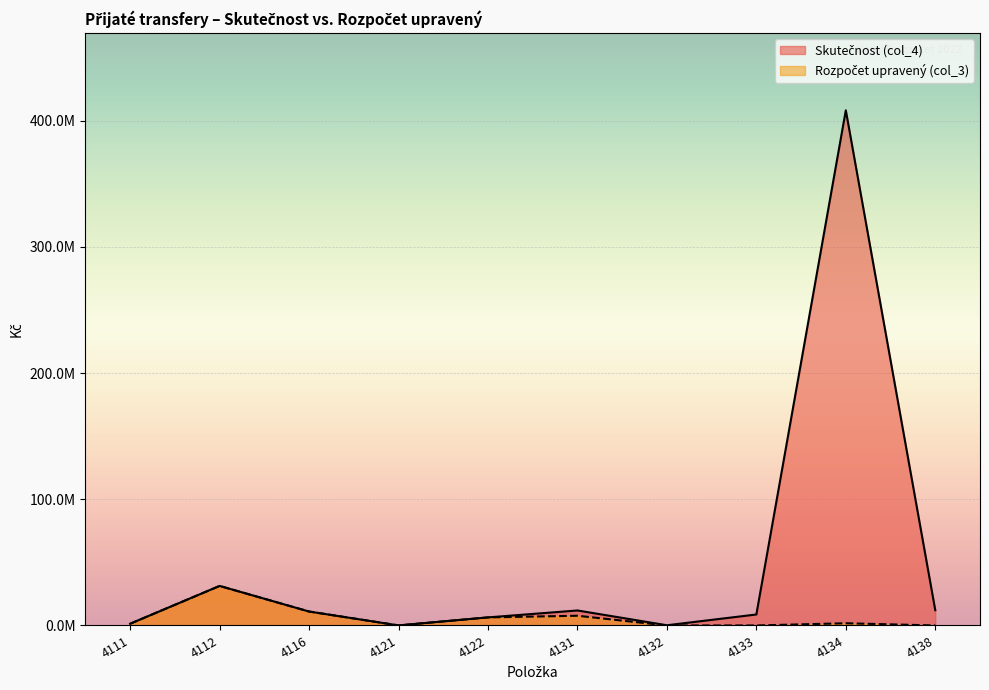

At how many categories does at least one series exceed 123048457?

1